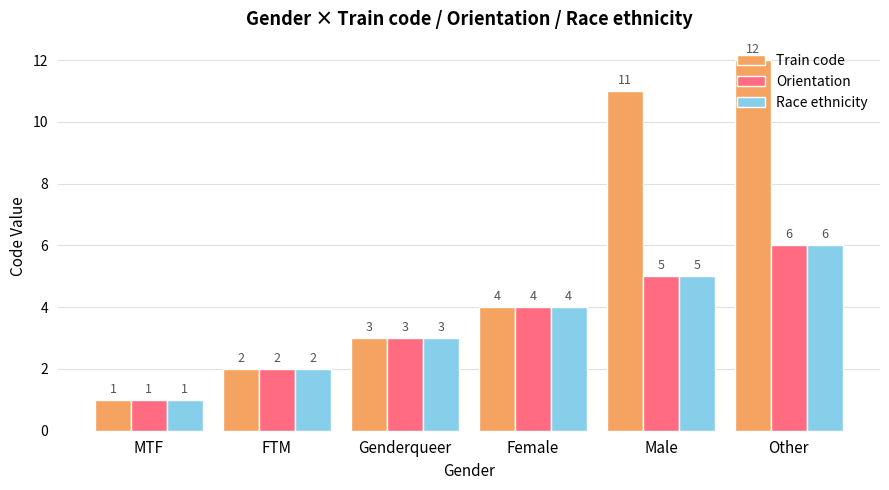

Rank the categories by Train code value from highest to lowest.

Other, Male, Female, Genderqueer, FTM, MTF